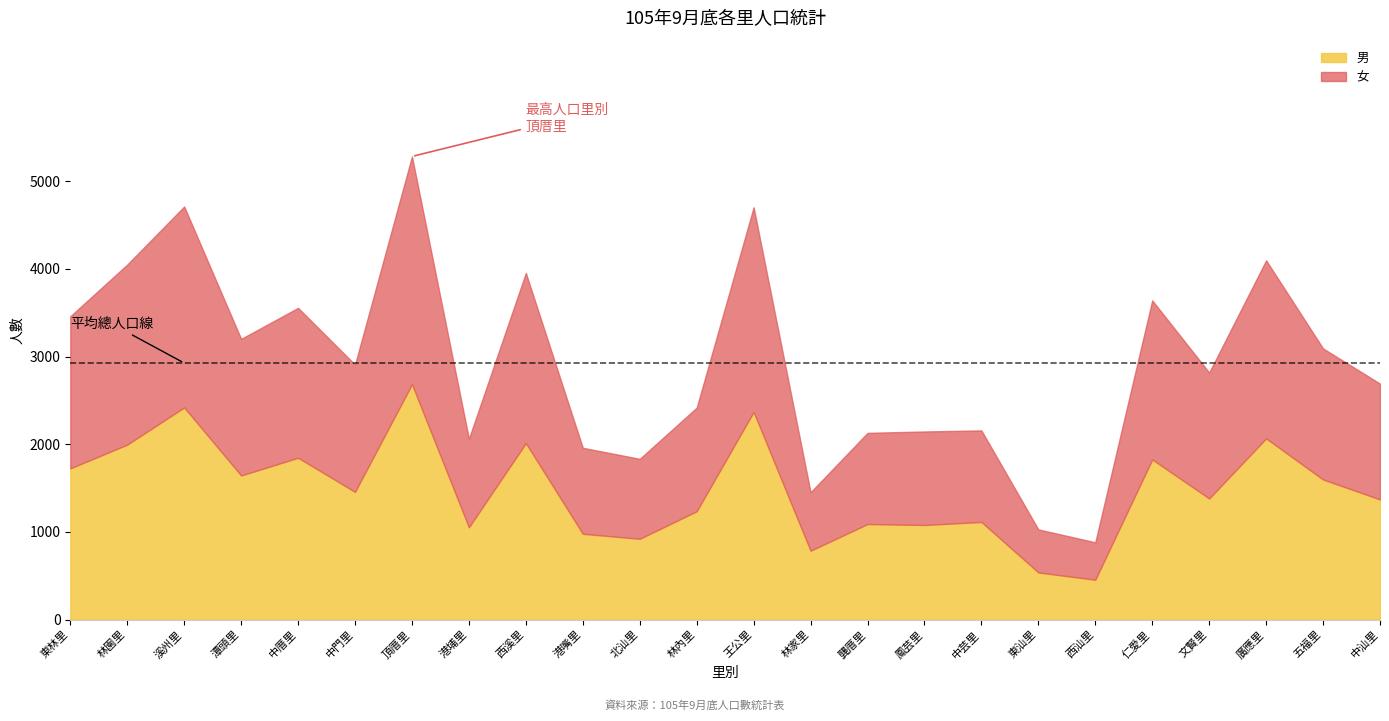

How many series are shown in this chart?

5